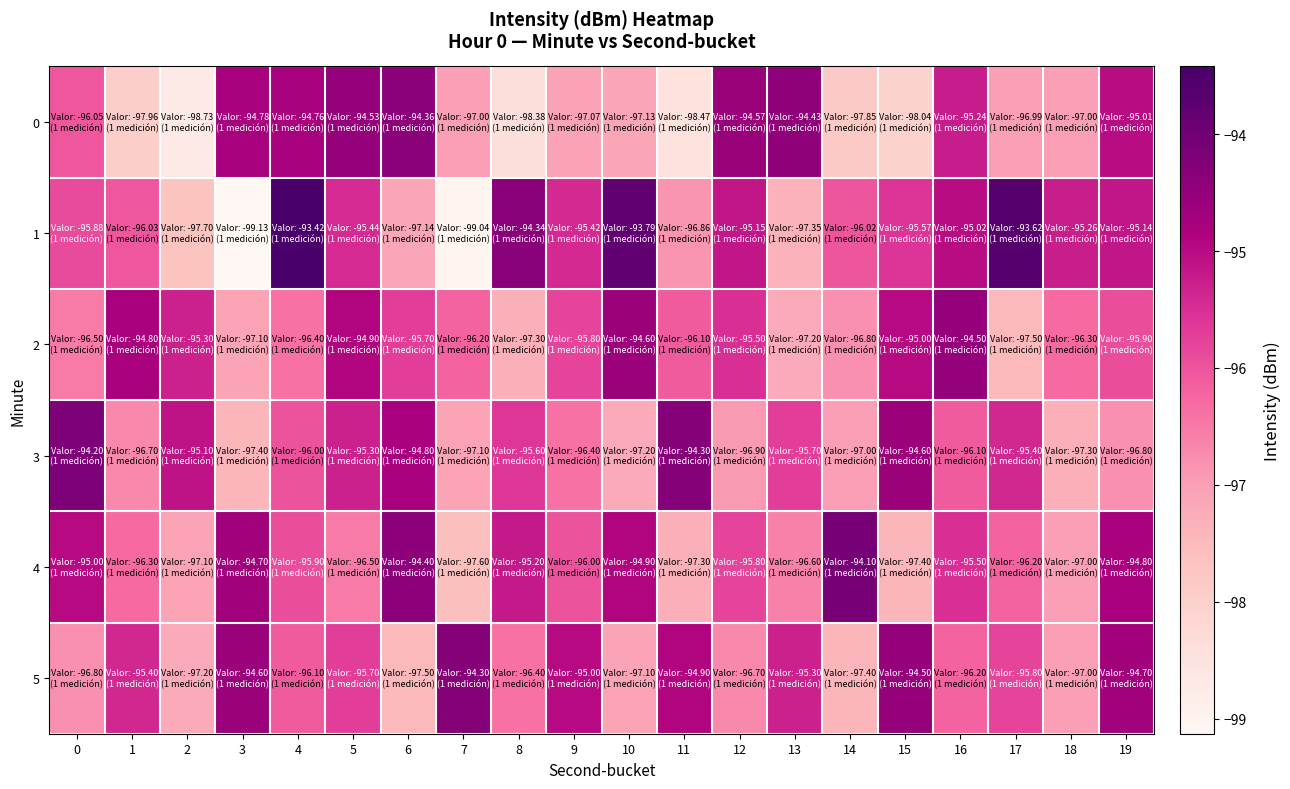

Count the number of categories in the chart.

20